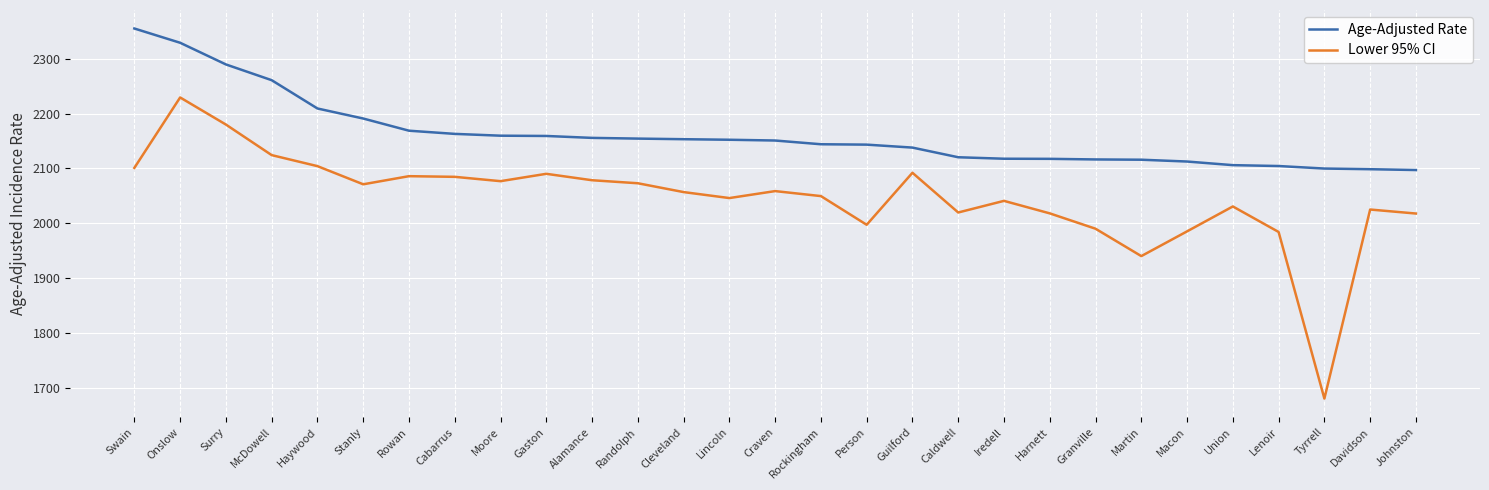

What is the difference between the maximum and minimum values in the Lower 95% CI series?

548.9